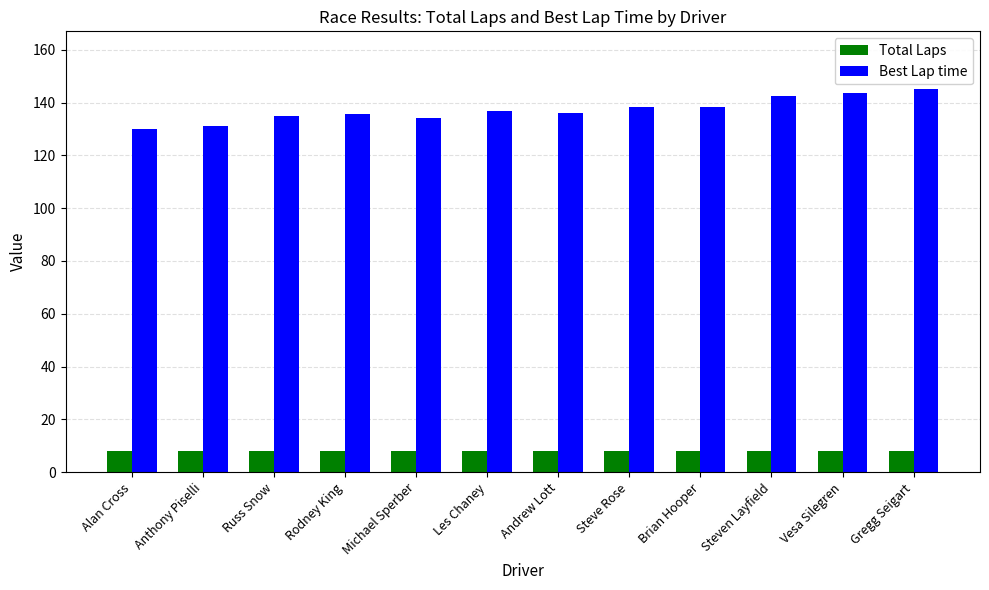

How many distinct data groups are displayed?

2